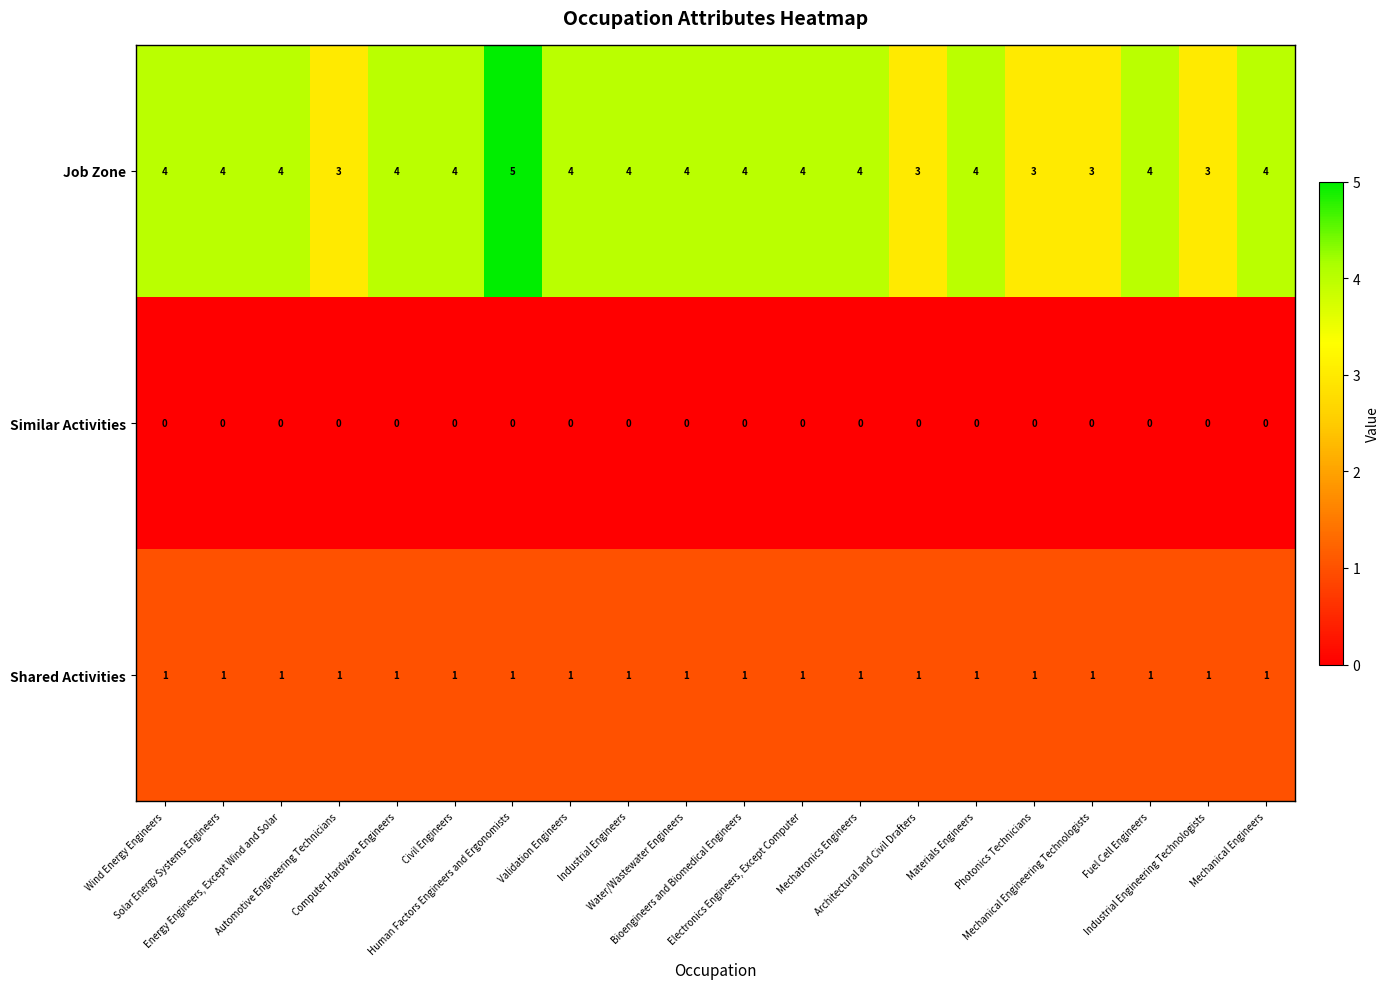

List the series in order of their overall mean, lowest first.

Similar Activities, Shared Activities, Job Zone